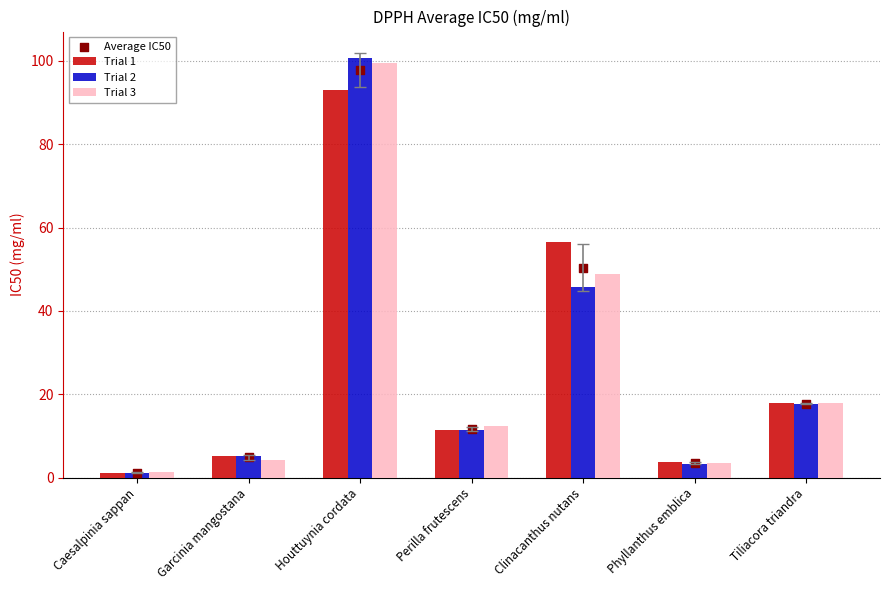

Which series has the widest spread of Y values?

Trial 2